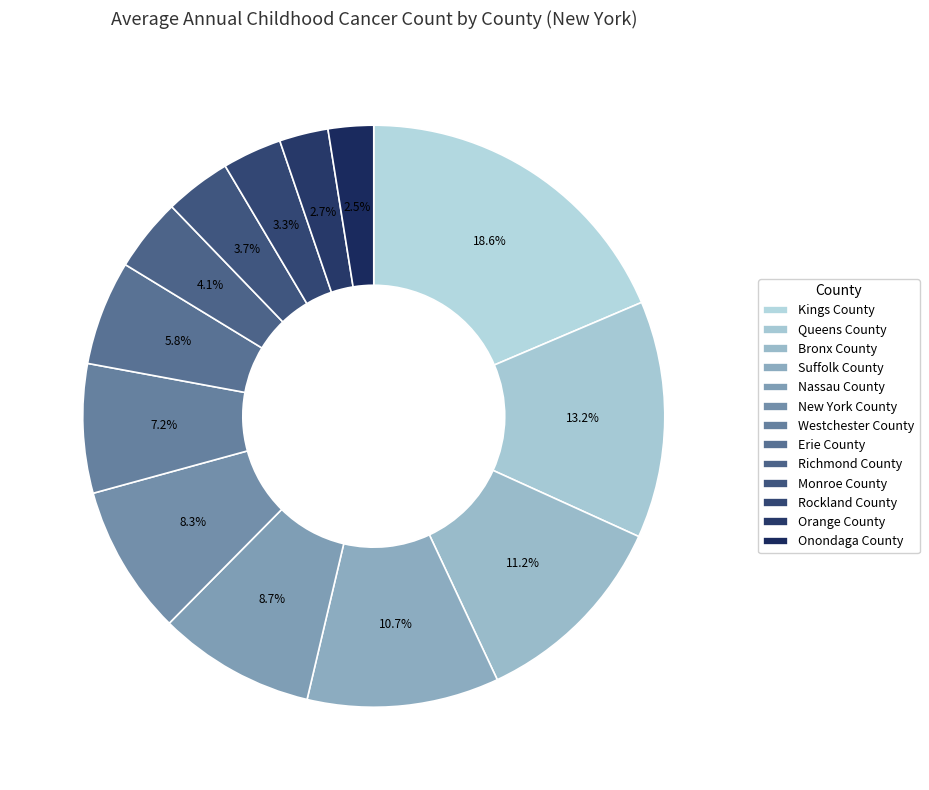

True or false: Onondaga County accounts for 1% of the total.

False